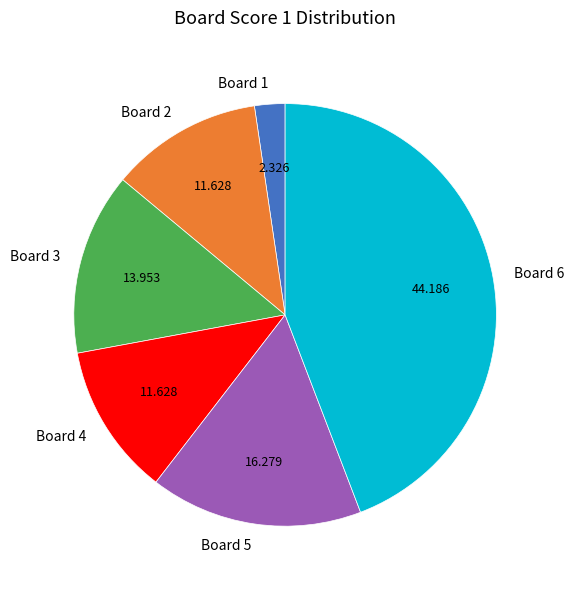

The Board 2 slice represents 12% of the pie. True or false?

True